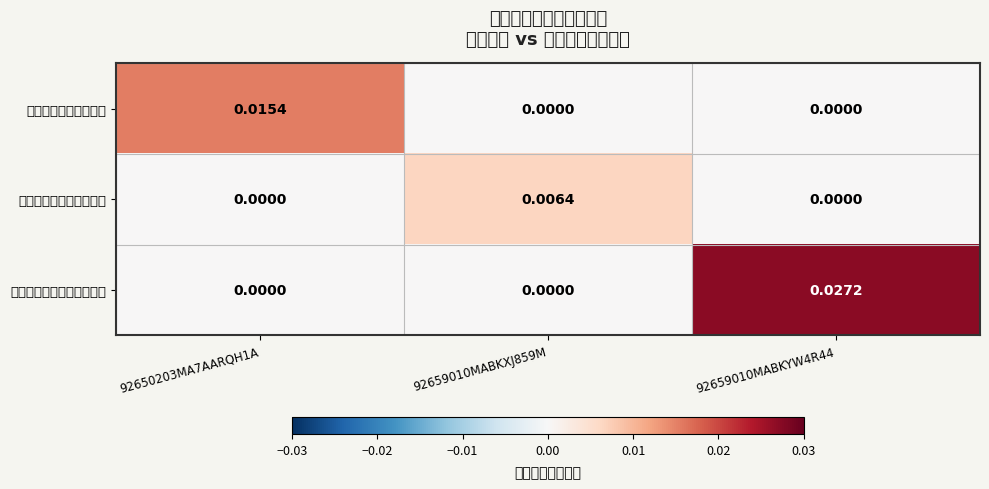

Which series has the largest range (max minus min)?

农七师一二八团朵新平超市